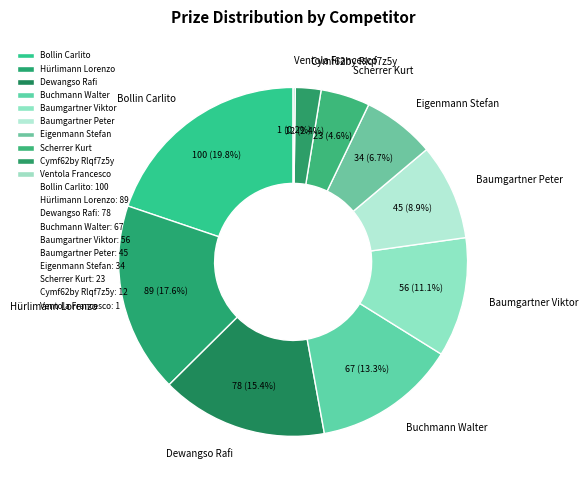

The Eigenmann Stefan slice represents 1% of the pie. True or false?

False